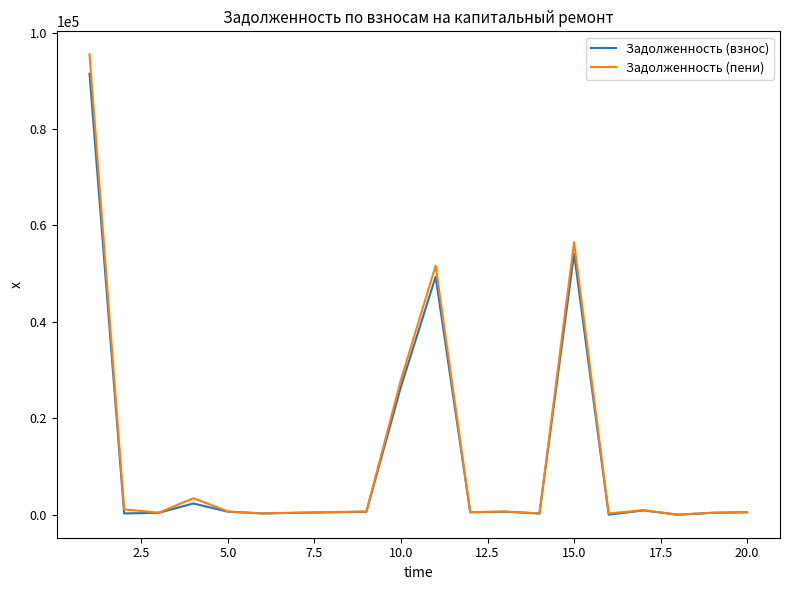

How many lines are shown in the chart?

2